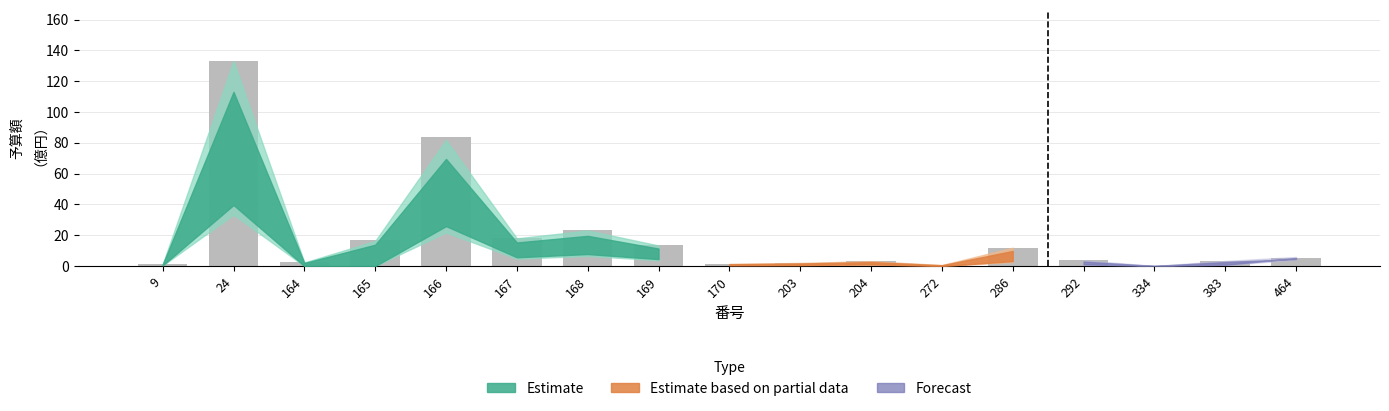

Read the value at 168.

23.3